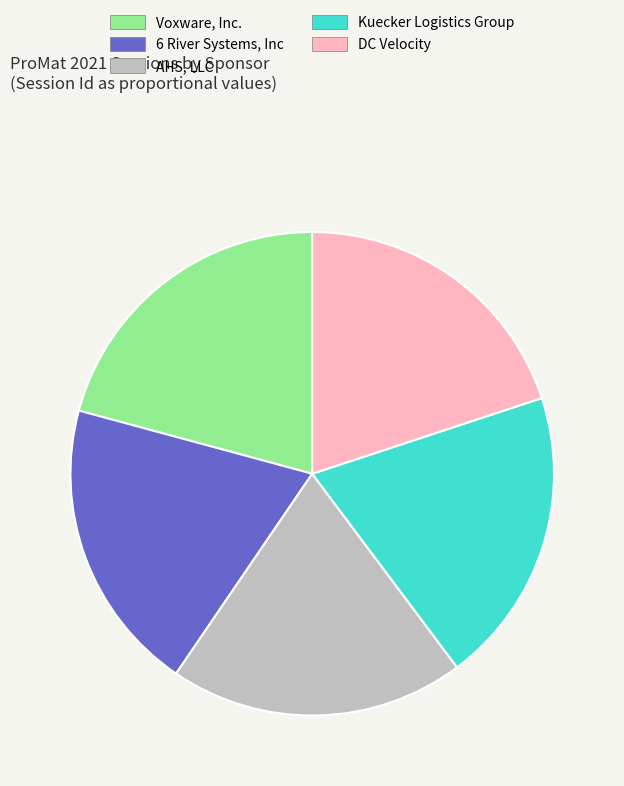

Count the number of slices in the pie.

5